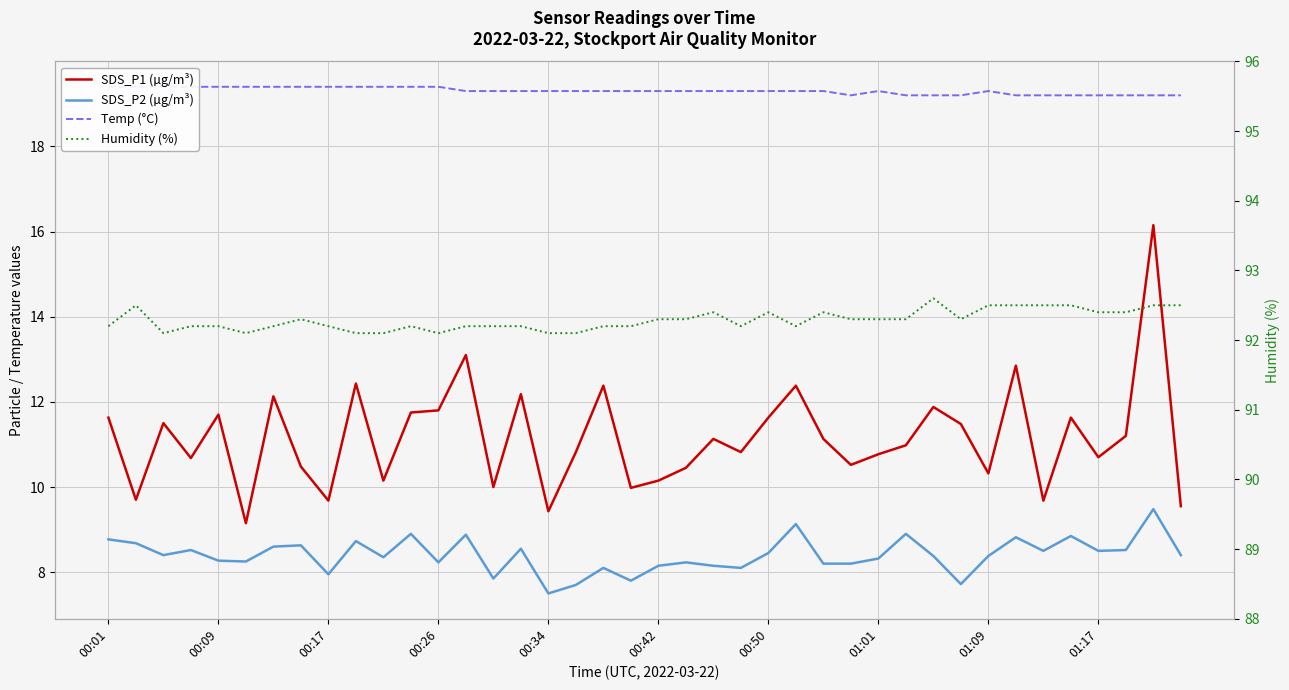

Is this an area chart (filled region under the line)?

No